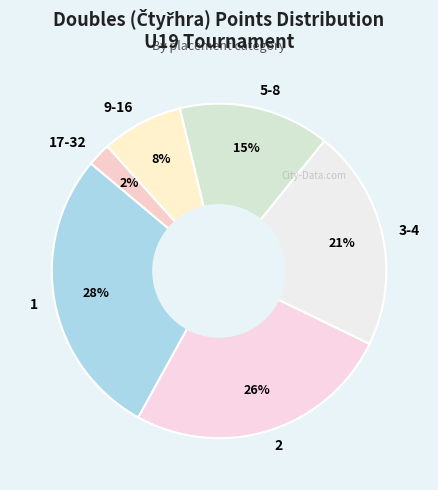

Which slice is the largest?

1